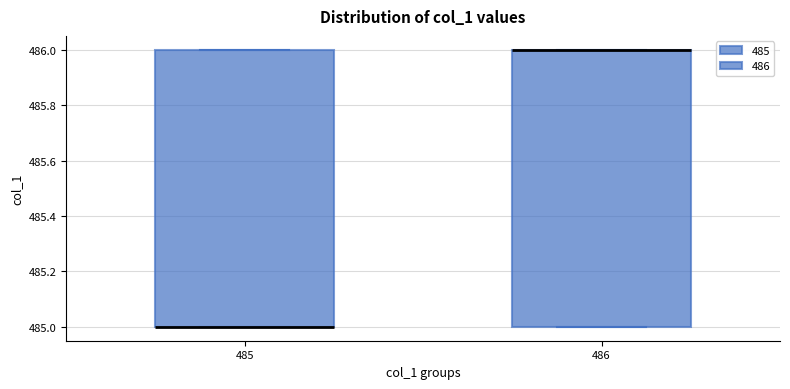

Reading left to right, read every box against the y-axis: the position of its median line, the range the box covers, and the ends of its whiskers. The values are not printed on the chart, so give them approximately, as read against the axis.

485: median 485 (drawn on the box's lower edge), box 485 to 486, whiskers 485 to 486
486: median 486 (drawn on the box's upper edge), box 485 to 486, whiskers 485 to 486